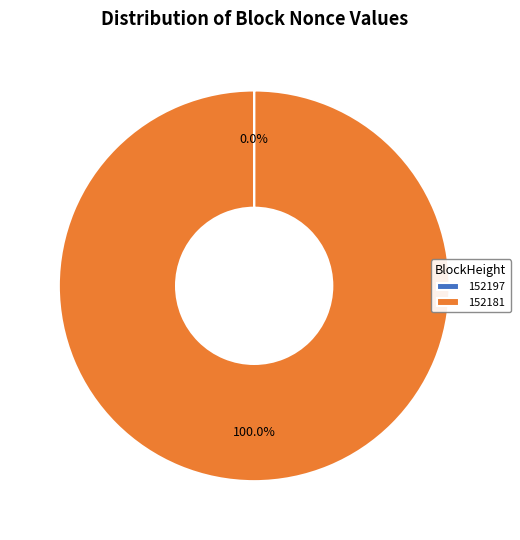

Which slice is the largest?

152181